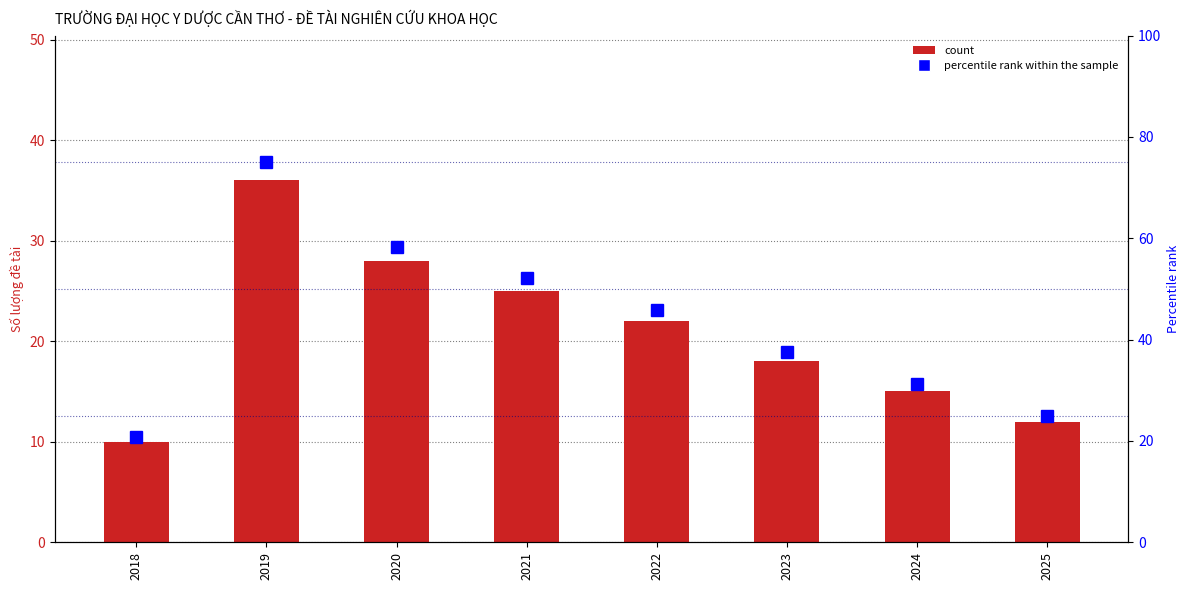

Between 2020 and 2024, which series saw the biggest shift?

percentile rank within the sample